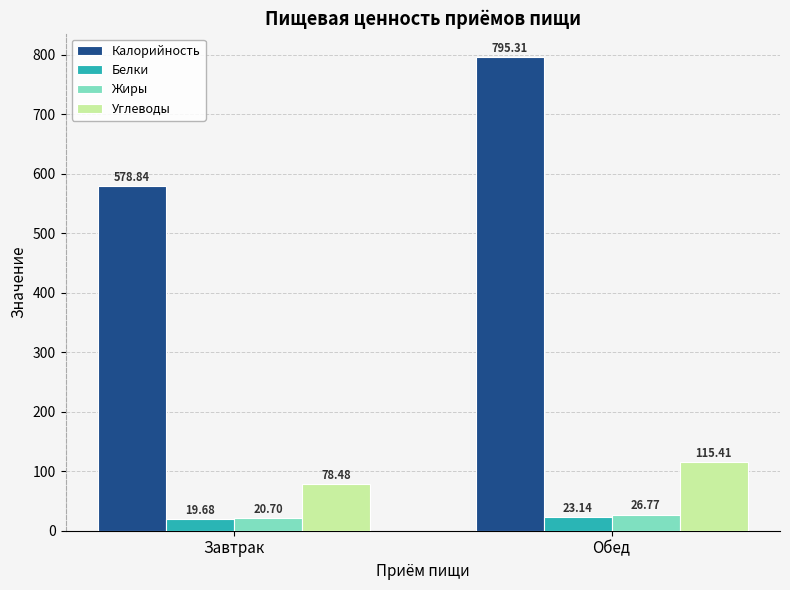

What is the sum of all Белки values?

42.8